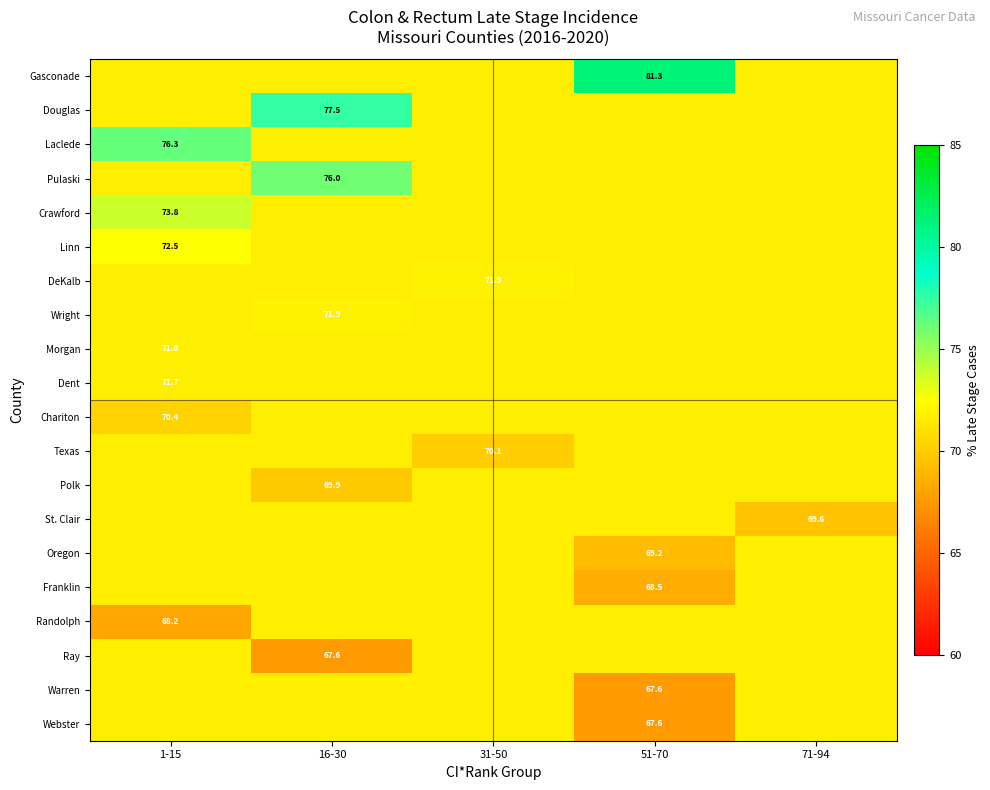

Which has a higher value, 51-70 or 71-94?

51-70